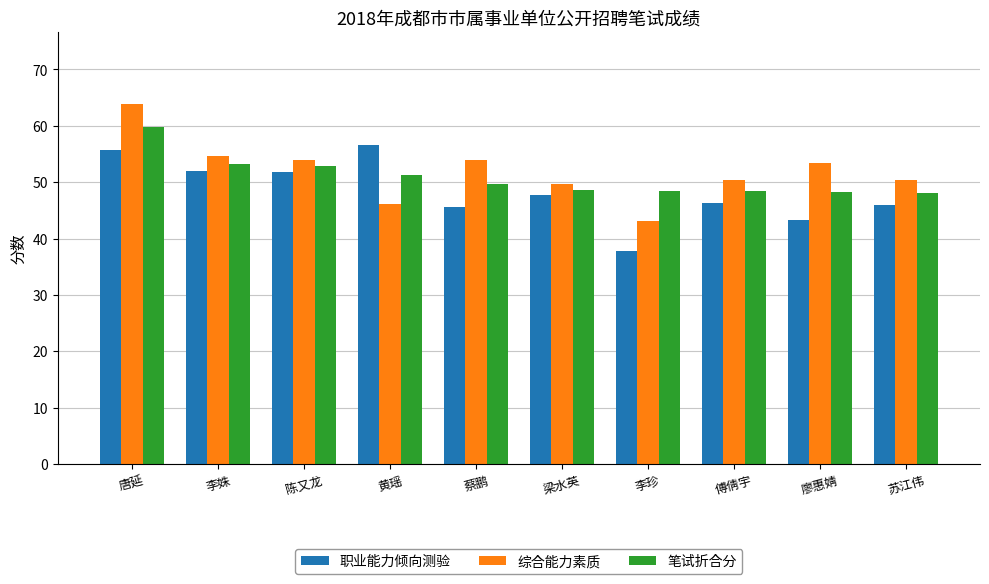

What value does the 笔试折合分 series have at 李珍?

48.5